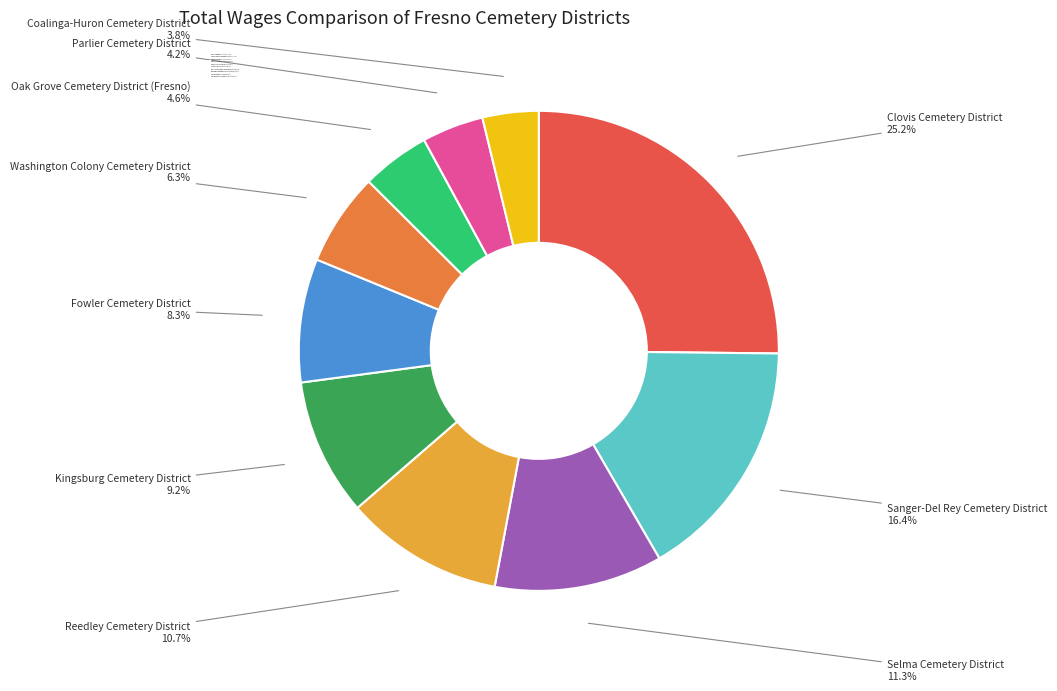

Which has a higher value, Washington Colony Cemetery District or Kingsburg Cemetery District?

Kingsburg Cemetery District